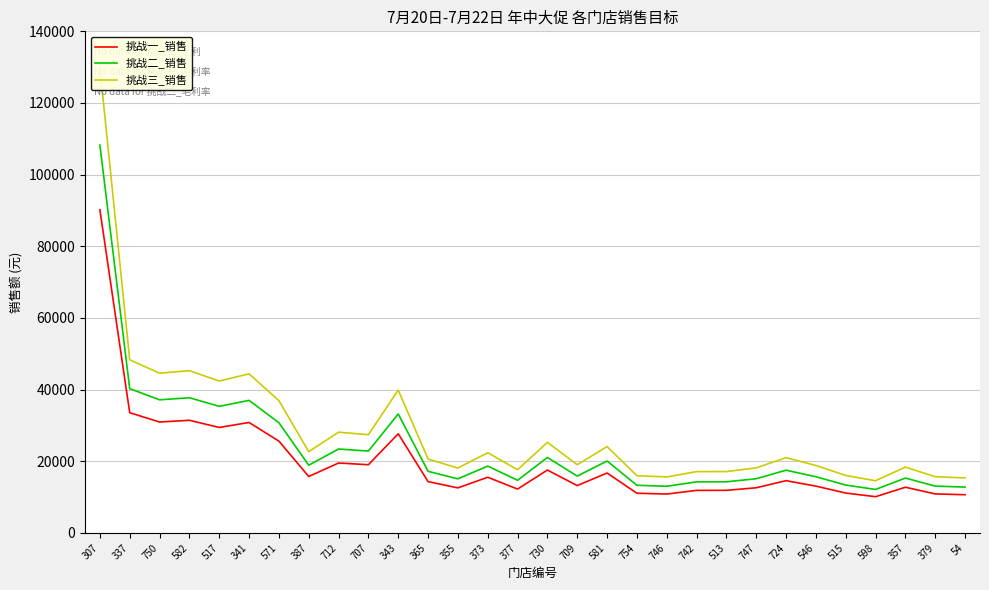

Reading left to right, transcribe all the data shown in this chart.

挑战一_销售: 307=90204.8	337=33565.8	750=30969.5	582=31454.7	517=29451.8	341=30839.2	571=25646.8	387=15761.0	712=19529.9	707=19050.9	343=27685.0	365=14337.6	355=12584.5	373=15555.3	377=12252.9	730=17563.1	709=13229.7	581=16739.4	754=11096.3	746=10863.2	742=11891.3	513=11903.5	747=12616.3	724=14599.9	546=13080.2	515=11146.2	598=10126.1	357=12771.7	379=10901.0	54=10676.5
挑战二_销售: 307=108245.8	337=40278.9	750=37163.4	582=37745.7	517=35342.2	341=37007.0	571=30776.1	387=18913.2	712=23435.9	707=22861.1	343=33222.0	365=17205.1	355=15101.4	373=18666.3	377=14703.5	730=21075.7	709=15875.6	581=20087.2	754=13315.6	746=13035.9	742=14270.4	513=14284.2	747=15139.6	724=17519.8	546=15696.2	515=13375.5	598=12151.3	357=15326.0	379=13081.3	54=12811.7
挑战三_销售: 307=129895.0	337=48334.7	750=44596.1	582=45294.8	517=42410.6	341=44408.4	571=36931.3	387=22695.8	712=28123.1	707=27433.3	343=39866.4	365=20646.1	355=18121.7	373=22399.6	377=17644.2	730=25290.9	709=19050.7	581=24104.7	754=15978.7	746=15643.0	742=17124.5	513=17141.0	747=18167.5	724=21023.8	546=18835.5	515=16050.6	598=14581.6	357=18391.2	379=15697.5	54=15374.1